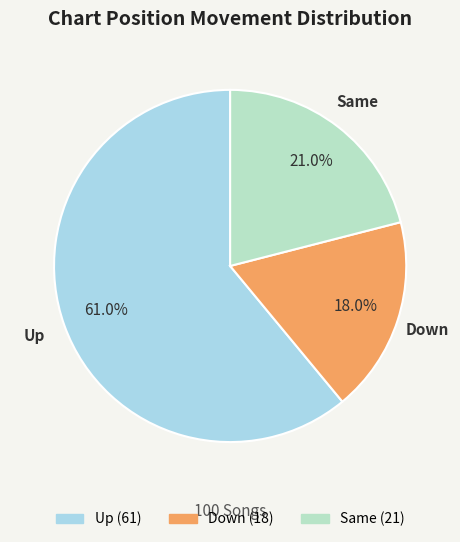

How many slices are in this pie chart?

3